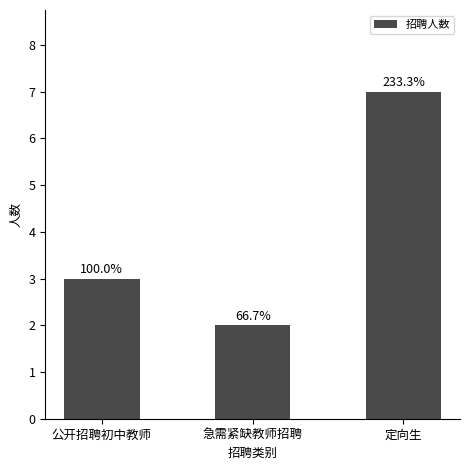

How many bars are there in total?

3